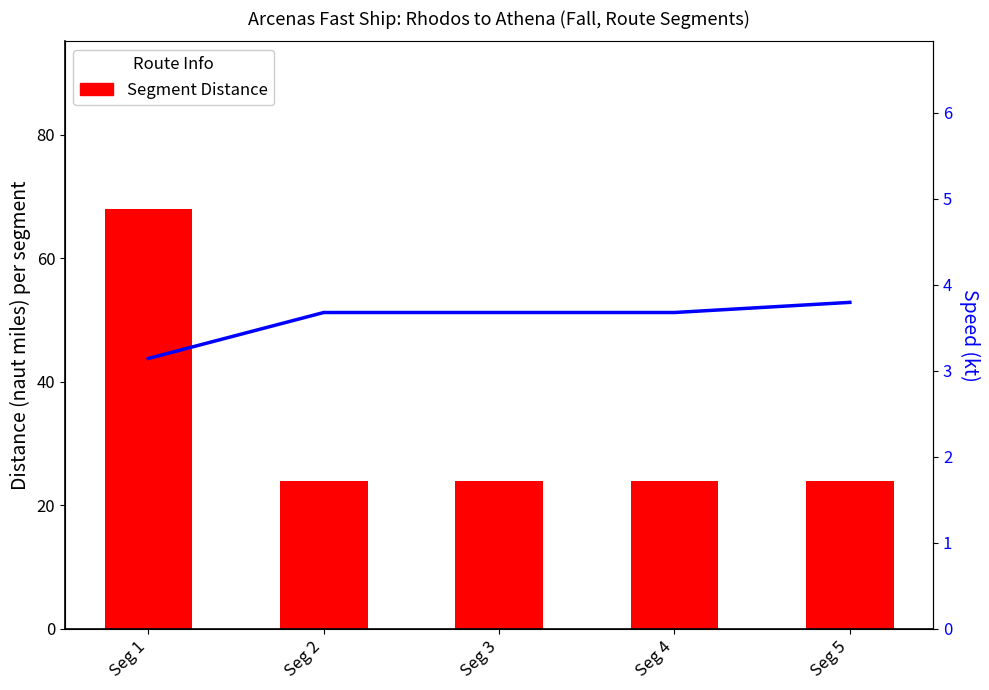

Count the Speed (kt) values in the range 3 to 4.

5